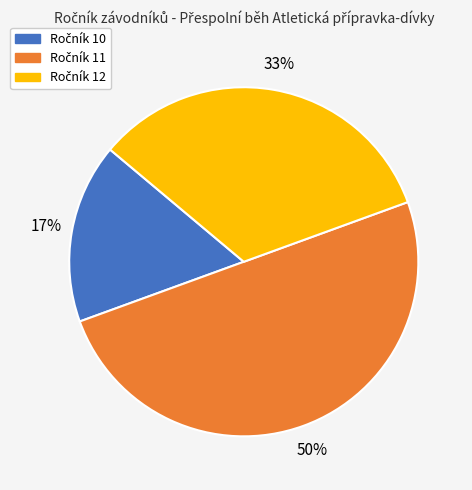

To the nearest percent, what is the difference between the largest and smallest slice percentages?

33%